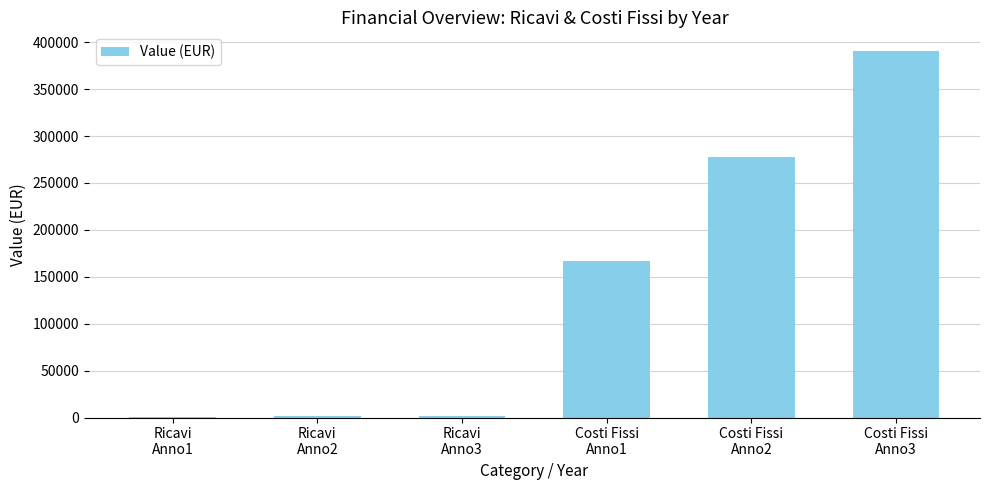

What is the maximum value shown in the chart?

391000